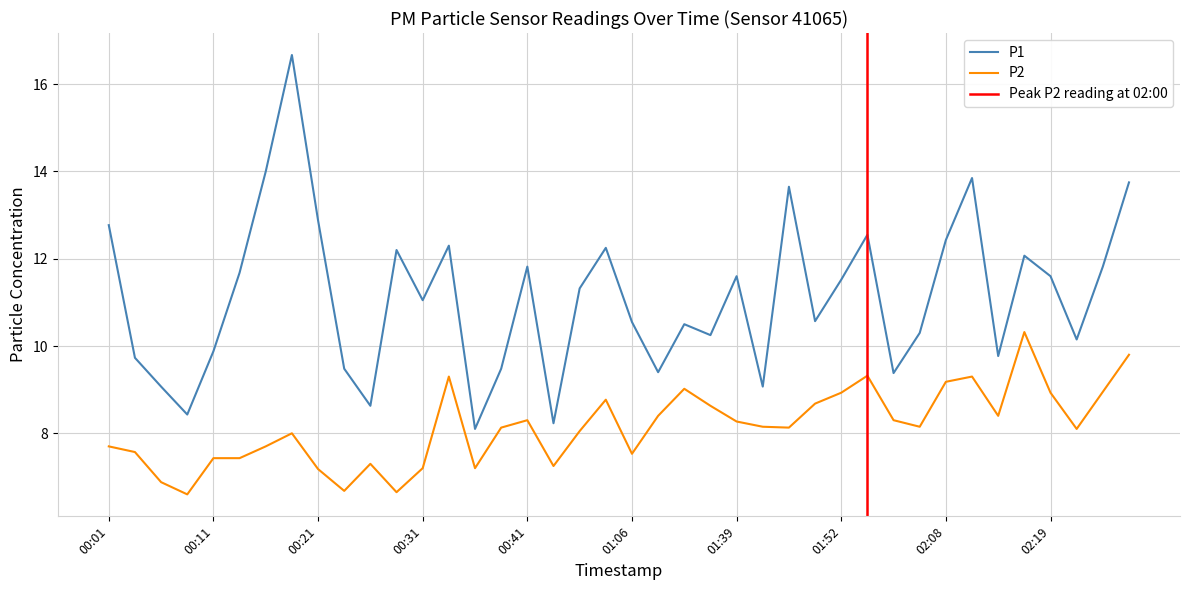

At which label does P1 first exceed 11?

00:01